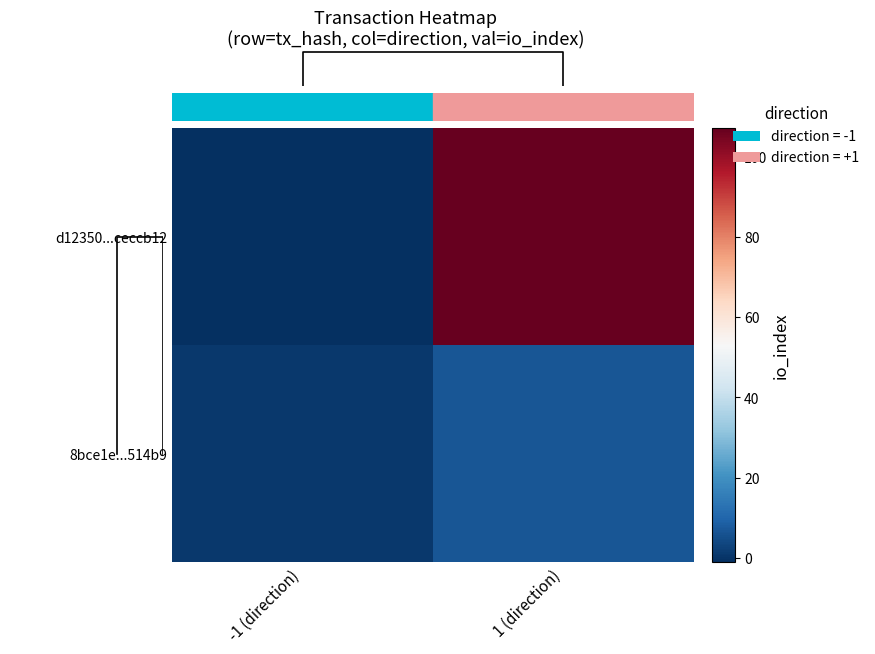

What is the sum of the d12350...ceccb12 values at 1 (direction) and -1 (direction)?

106